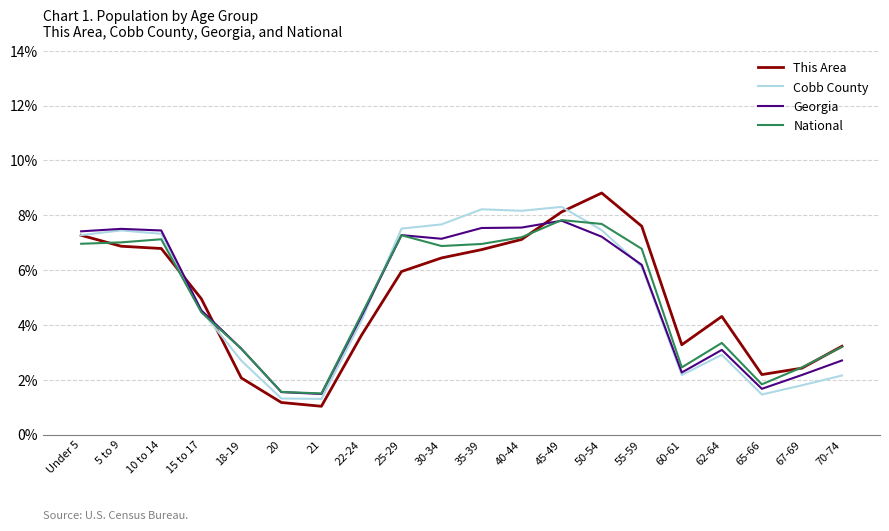

What is the total value across all series at 5 to 9?

28.8